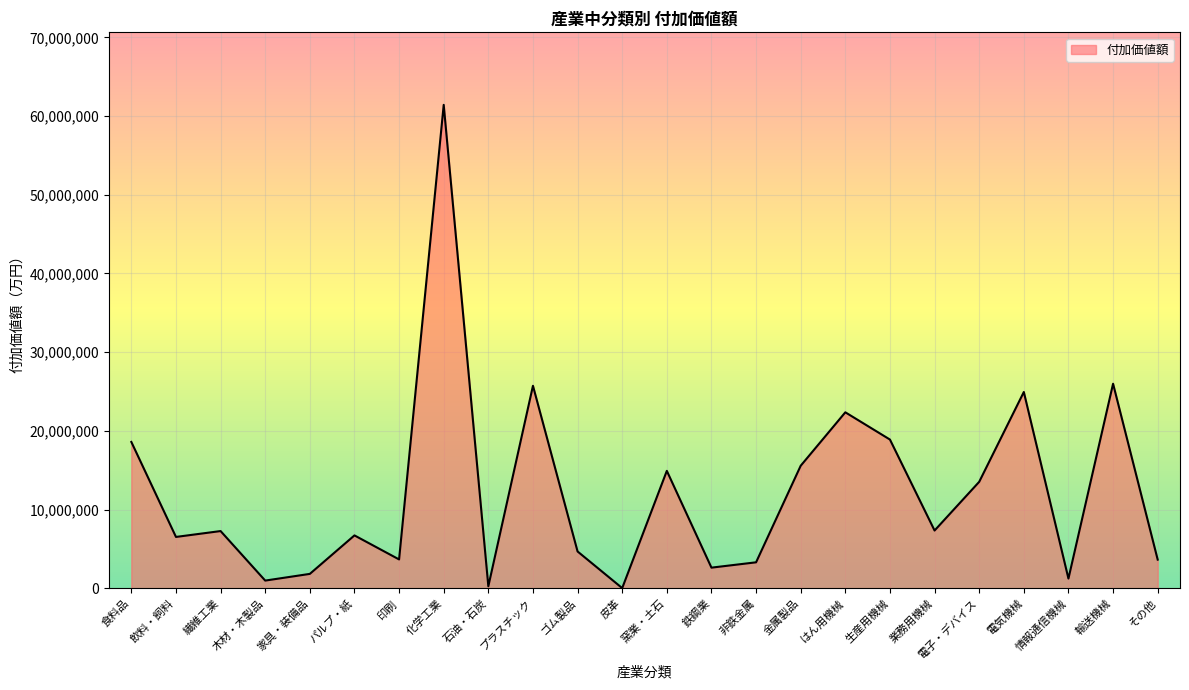

How many lines are shown in the chart?

1